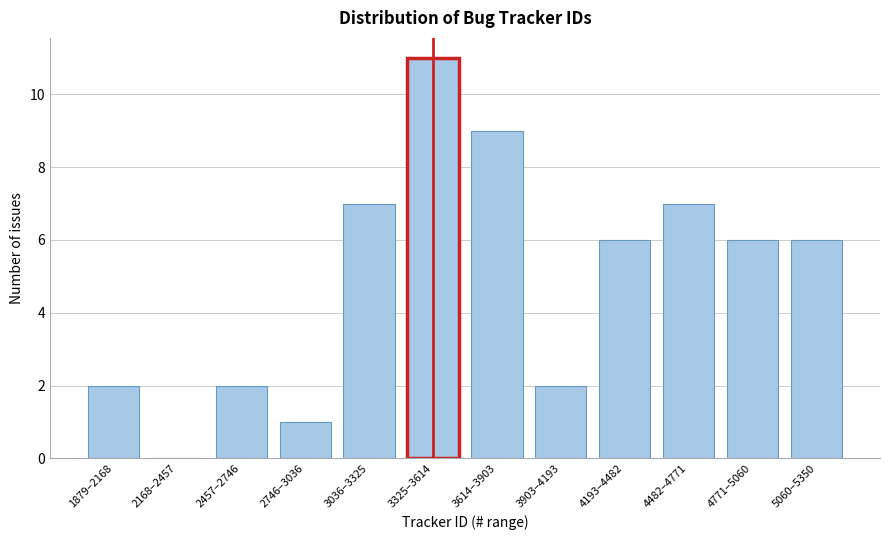

Reading left to right, list all the values displayed in this chart.

1879–2168=2	2168–2457=0	2457–2746=2	2746–3036=1	3036–3325=7	3325–3614=11	3614–3903=9	3903–4193=2	4193–4482=6	4482–4771=7	4771–5060=6	5060–5350=6